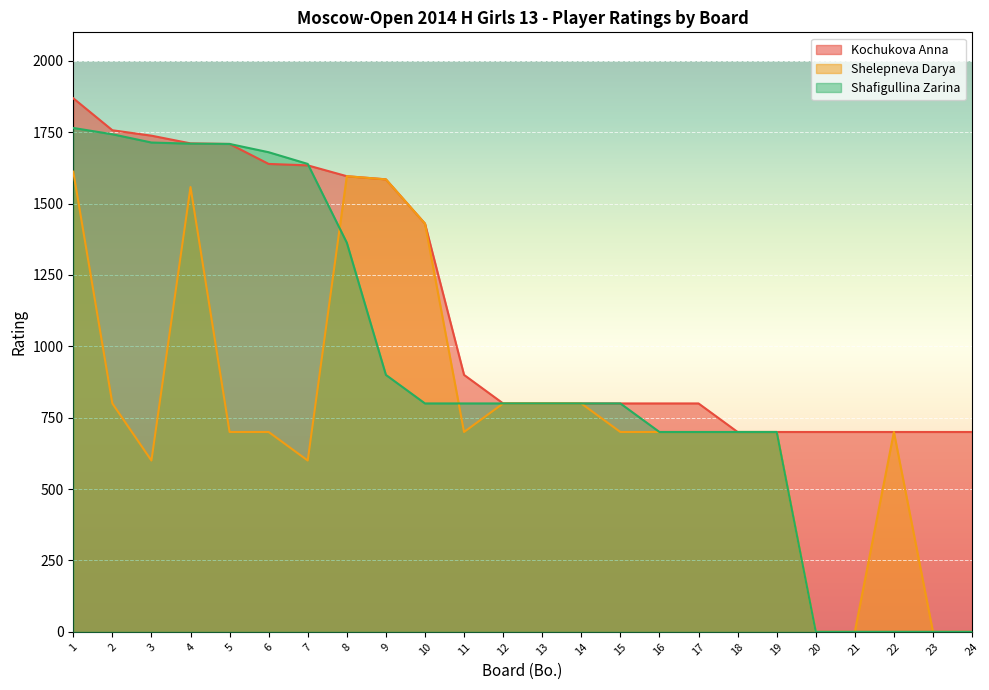

Which label corresponds to the largest value in the chart?

1